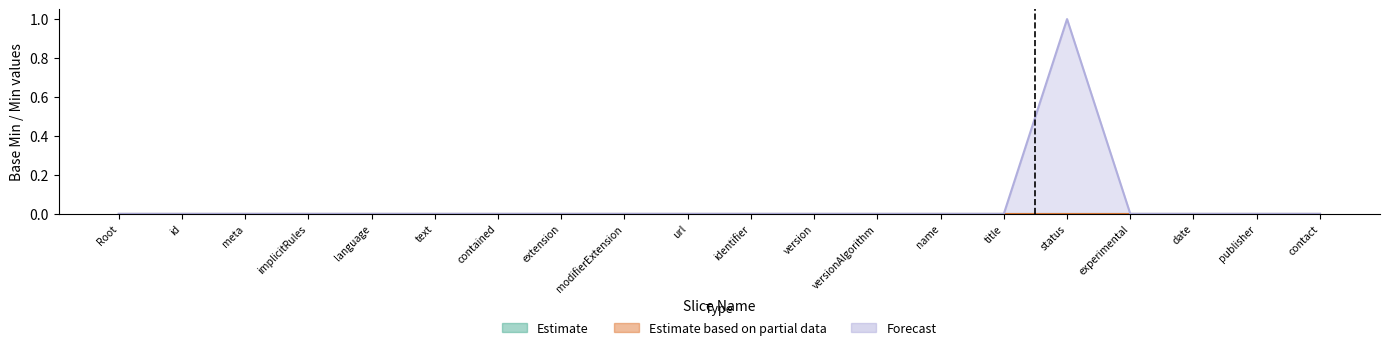

What is the difference between the maximum and minimum values in the Estimate series?

1